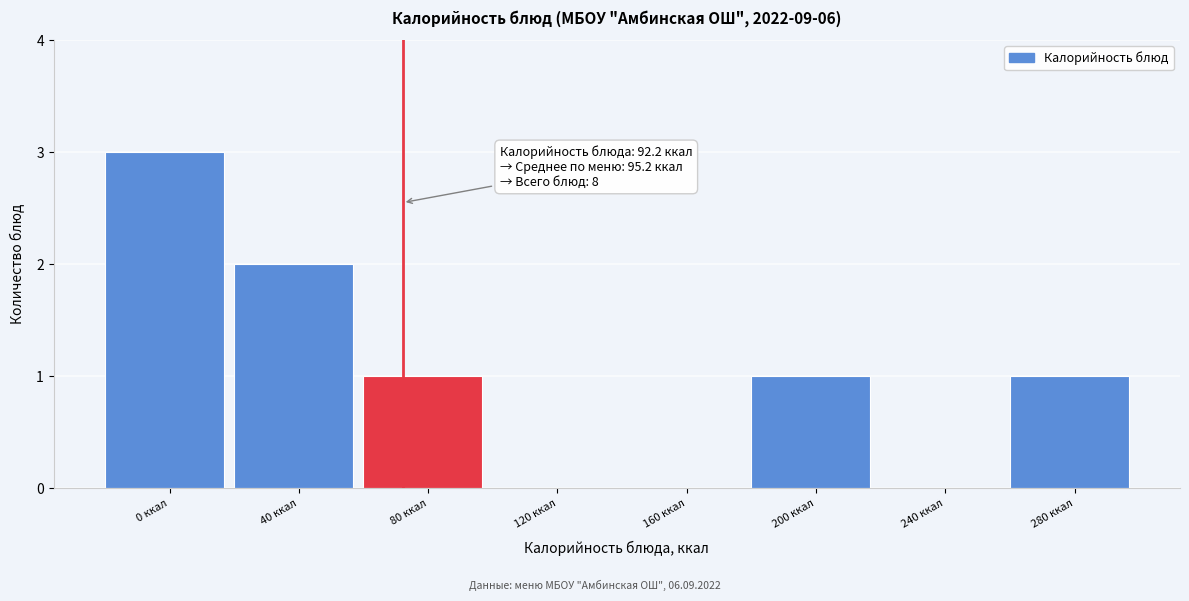

Reading right to left, what are all the values shown in this chart?

280 ккал=1	240 ккал=0	200 ккал=1	160 ккал=0	120 ккал=0	80 ккал=1	40 ккал=2	0 ккал=3